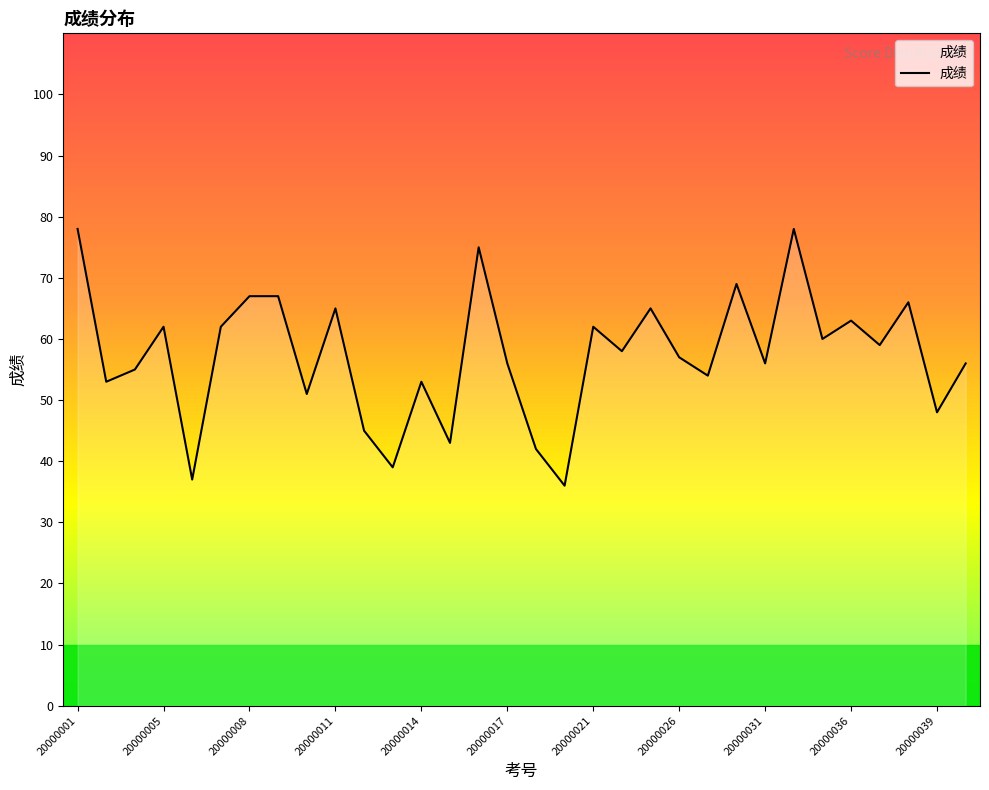

What is the difference between the maximum and minimum values?

42